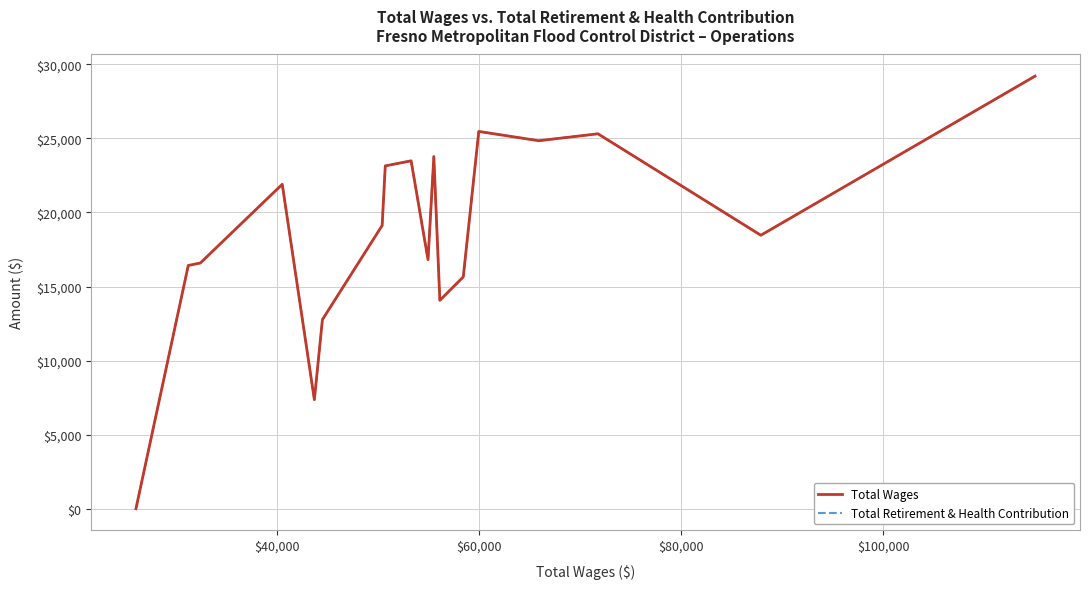

Is this an area chart (filled region under the line)?

No